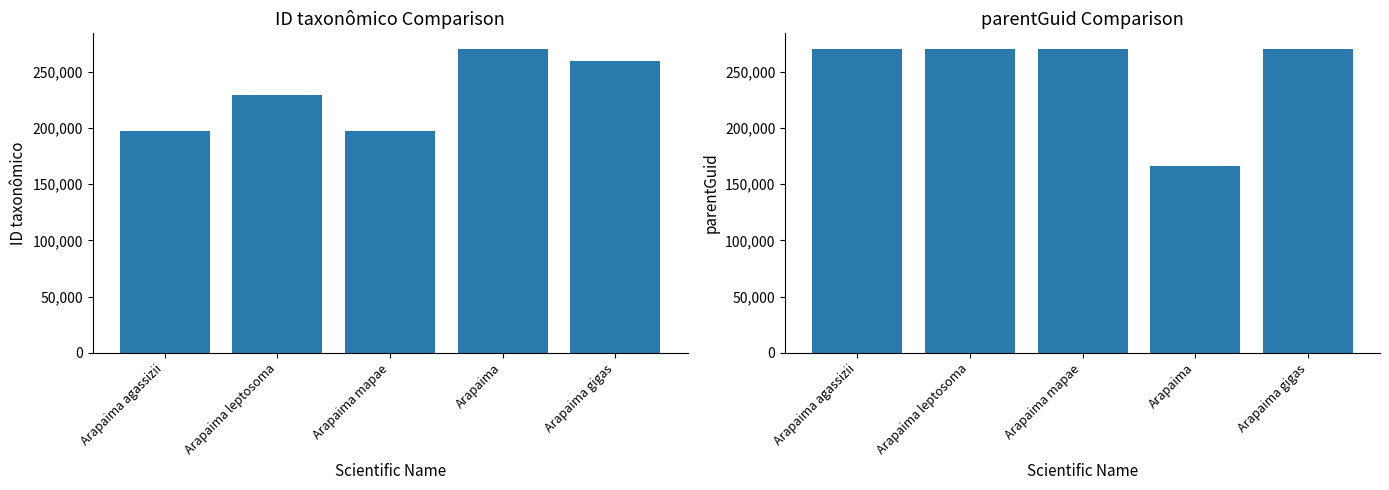

List the series in order of their peak value, lowest first.

ID taxonômico, parentGuid